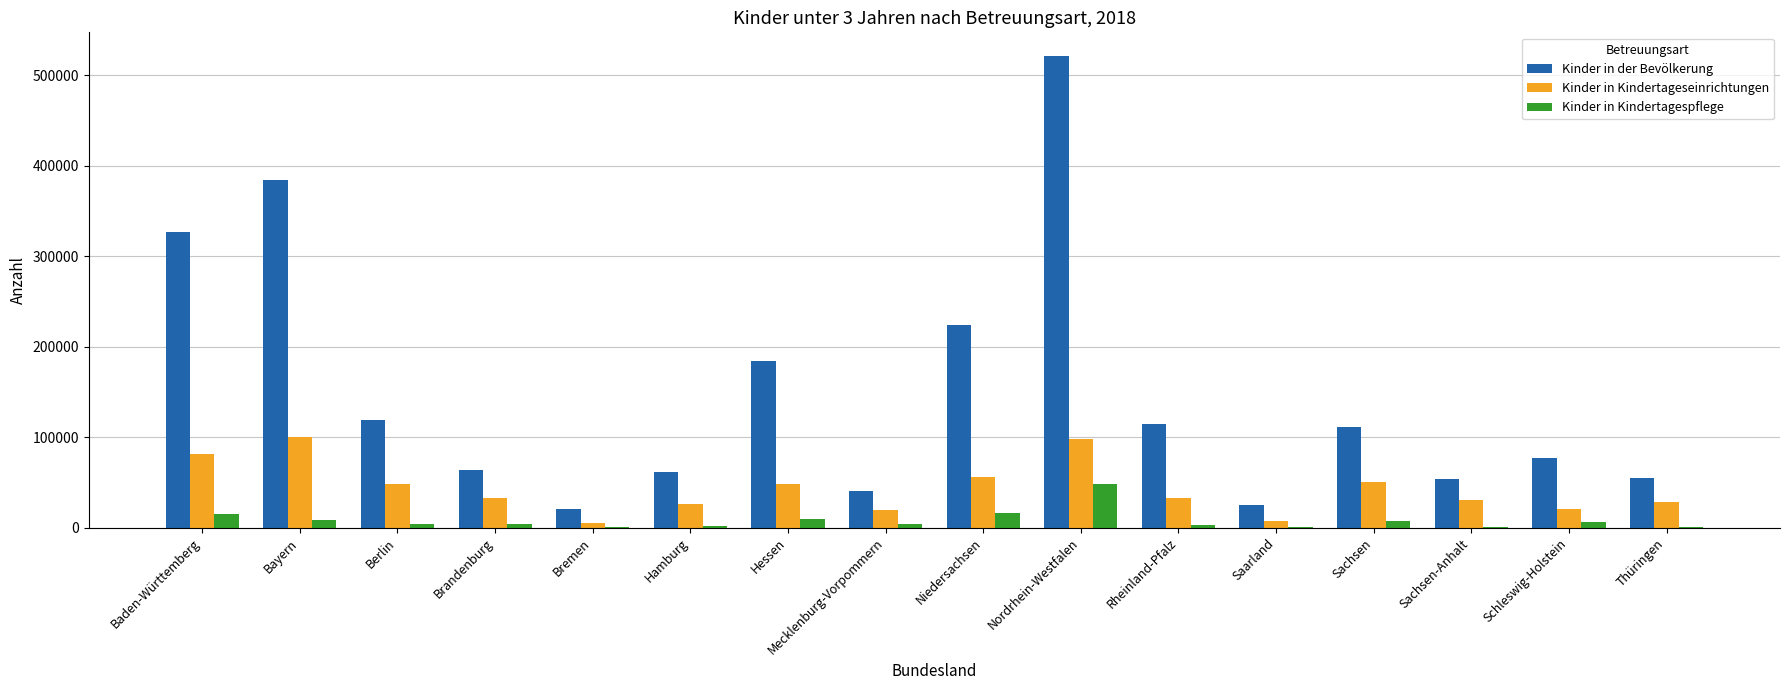

Between Berlin and Saarland, which series saw the biggest shift?

Kinder in der Bevölkerung